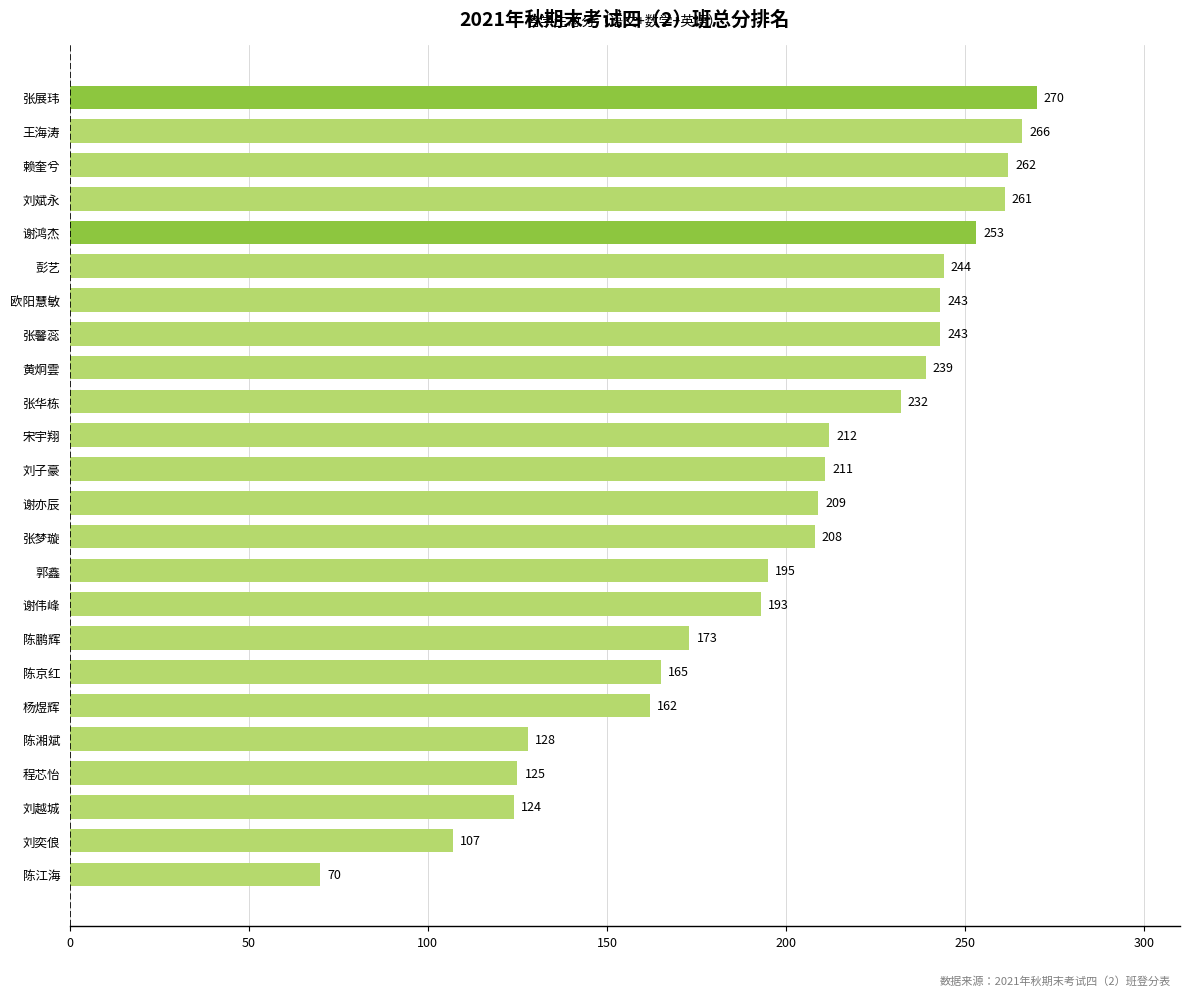

Which label corresponds to the smallest value in the chart?

陈江海